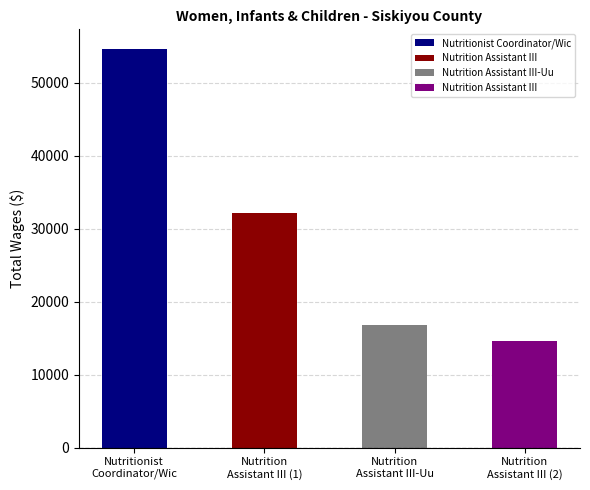

Where does the data first go above 32140?

Nutritionist Coordinator/Wic